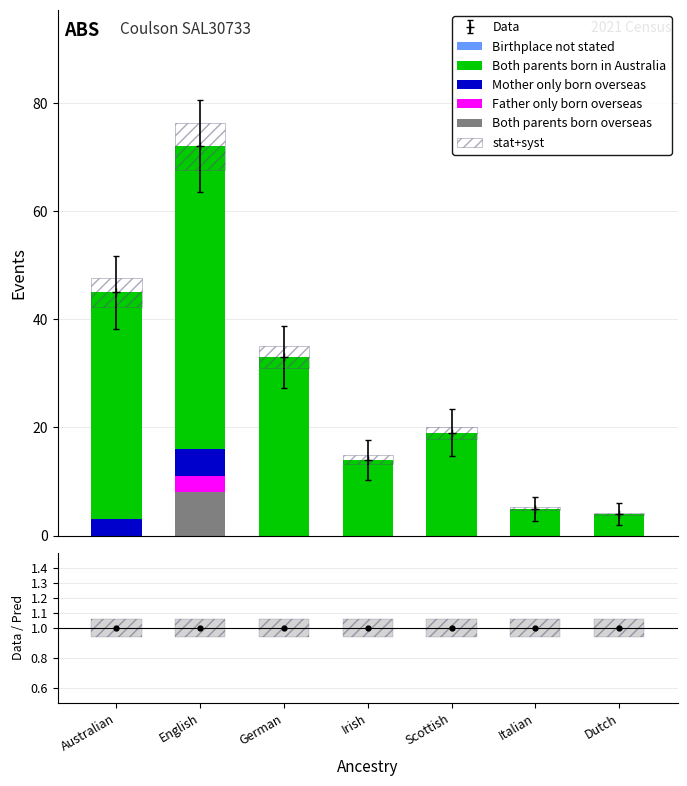

What is the difference between the maximum and minimum values in the Both parents born overseas series?

8.0